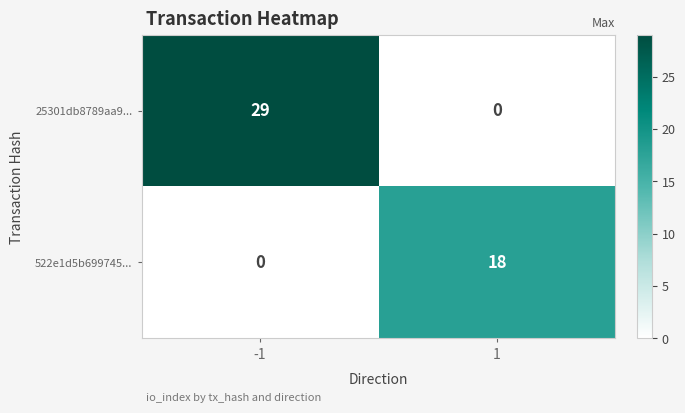

Rank the series by their average value, from highest to lowest.

25301db8789aa9..., 522e1d5b699745...